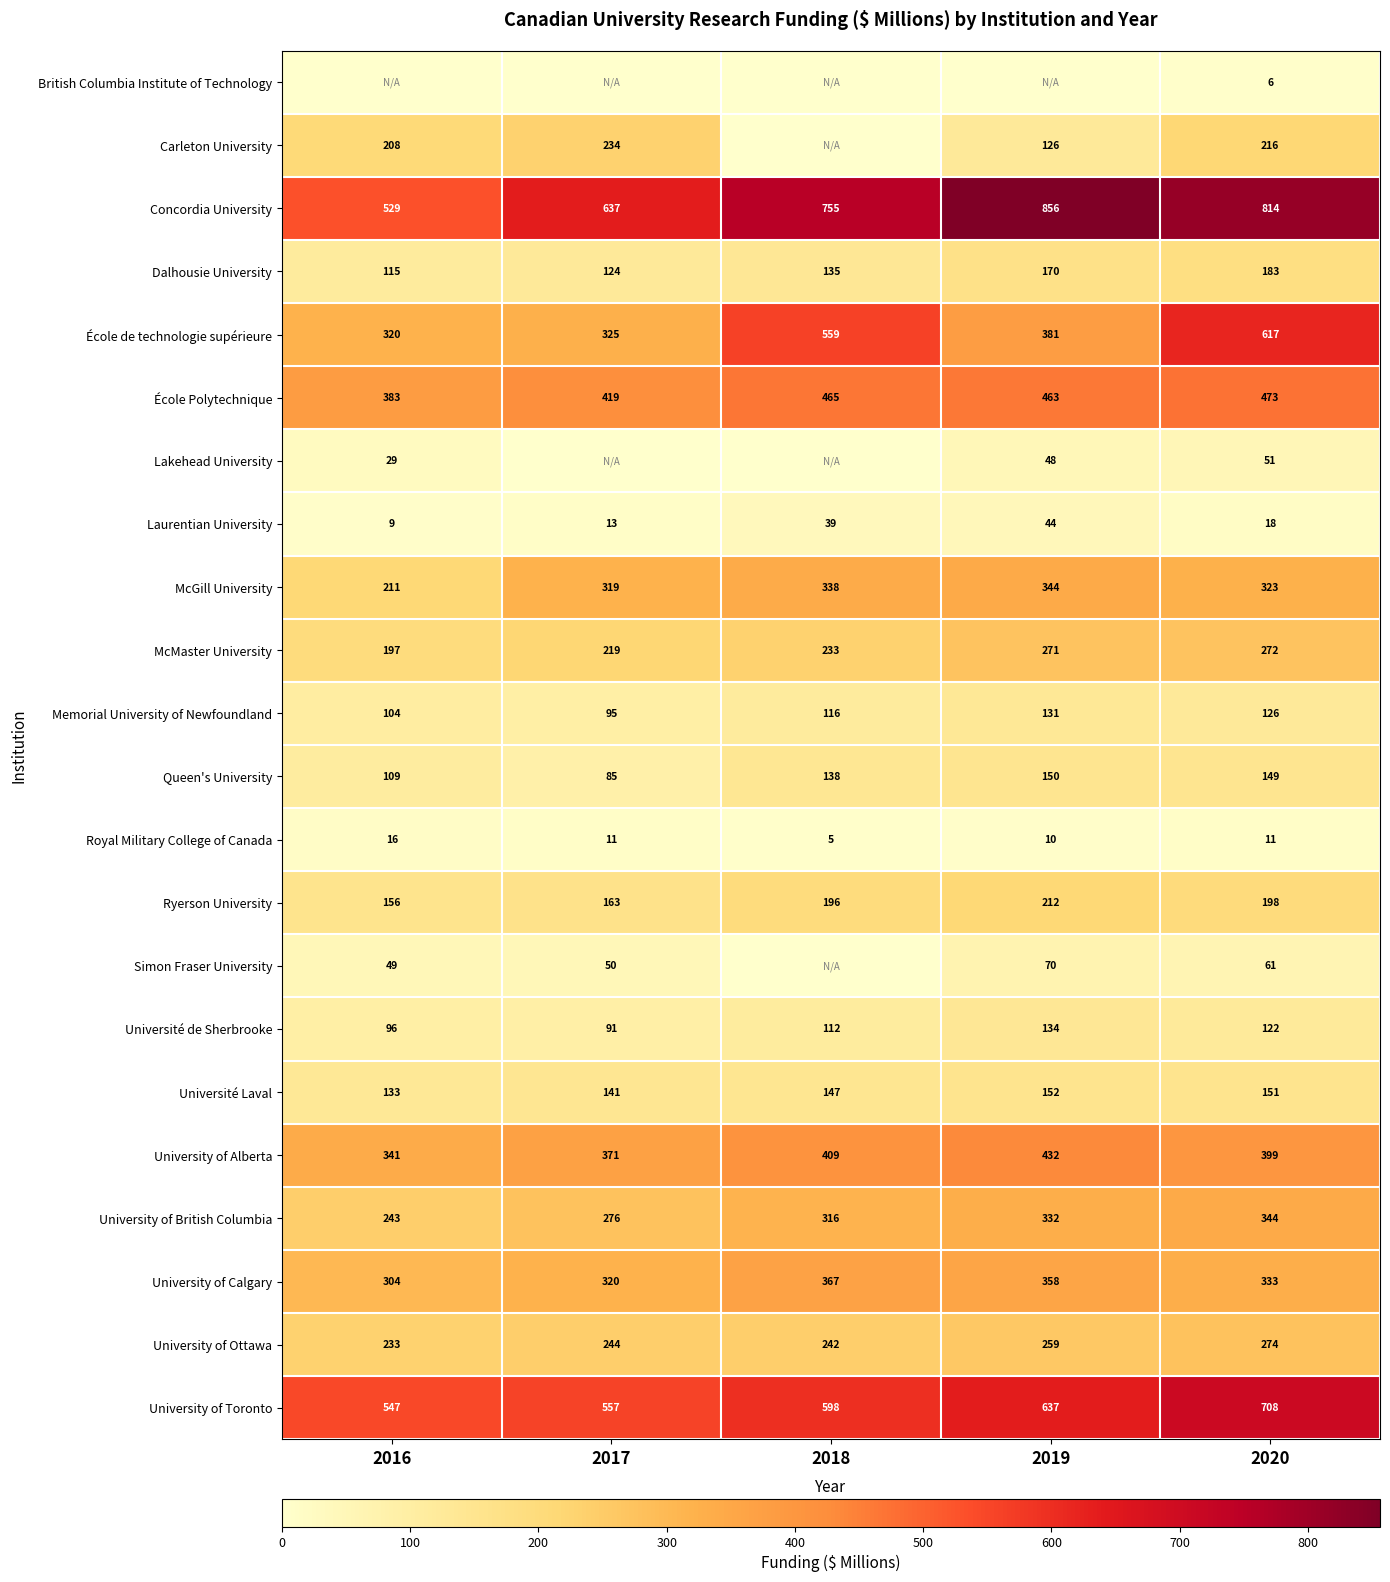

What is the difference between the second highest and minimum values in the University of Toronto series?

90